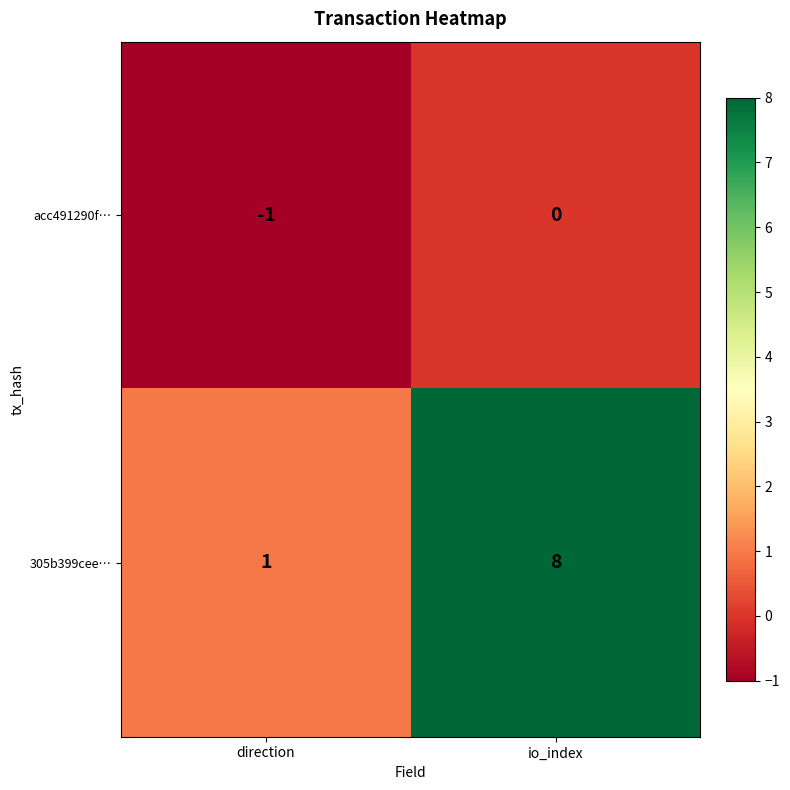

At which category is the sum across all series the highest?

io_index